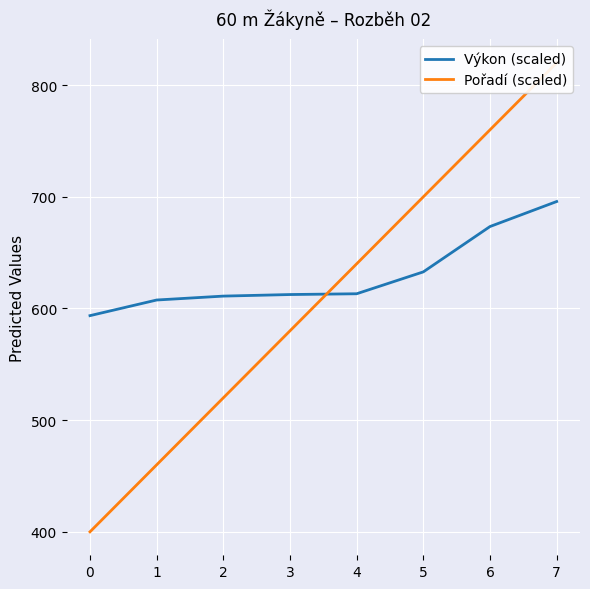

Rank the series at 1 from lowest to highest value.

Pořadí (scaled), Výkon (scaled)